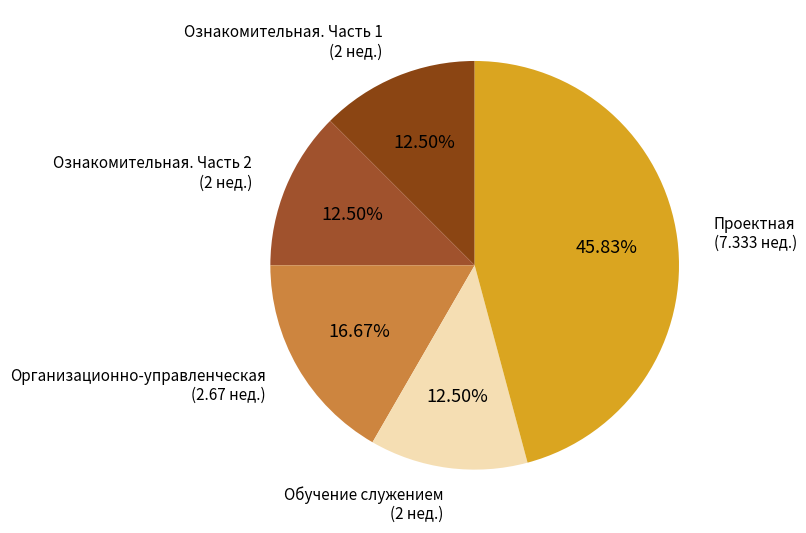

How many slices are in this pie chart?

5